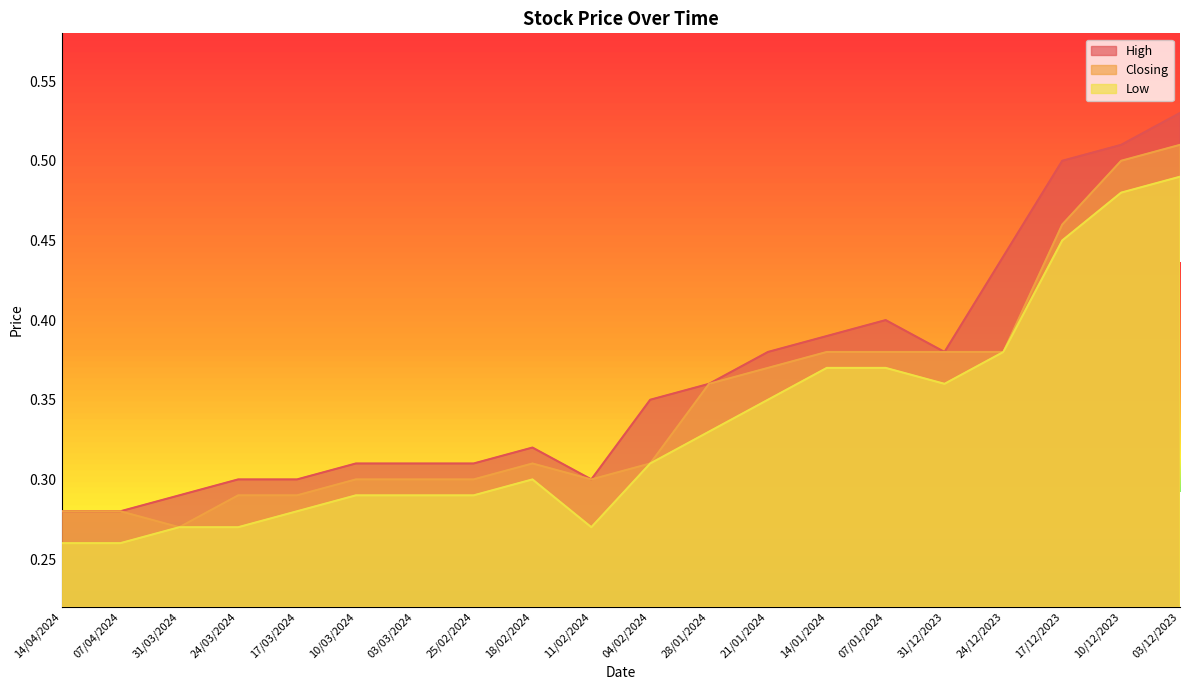

Is it true that Closing equals 0.5 at 11/02/2024?

False